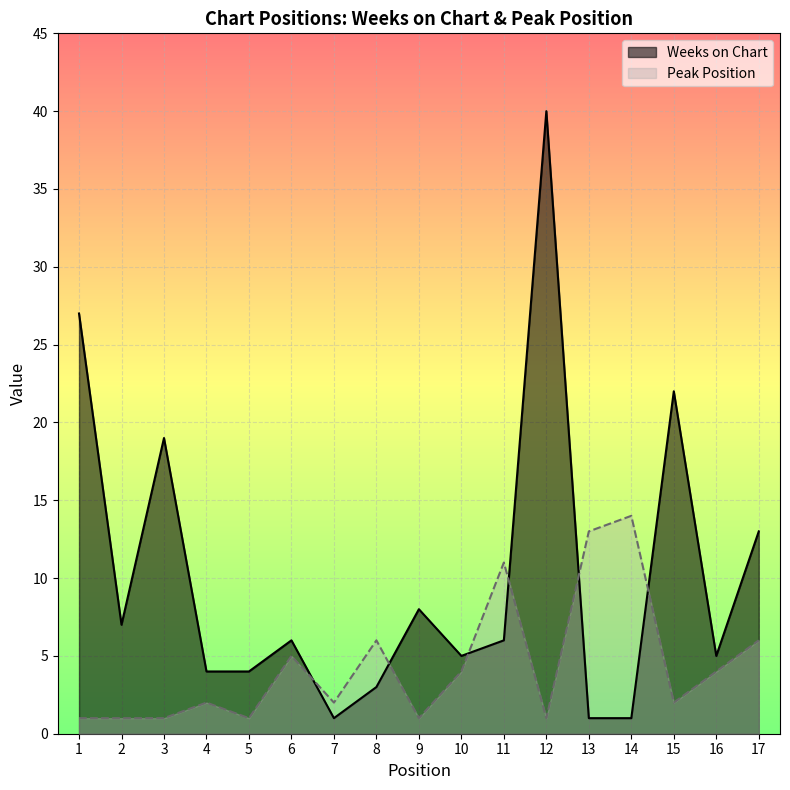

Which series has the largest range (max minus min)?

Weeks on Chart